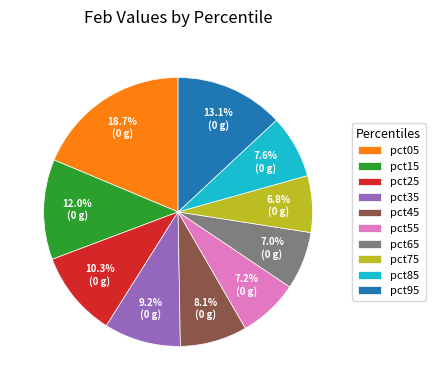

How much of the chart is everything except pct25?

89.7%